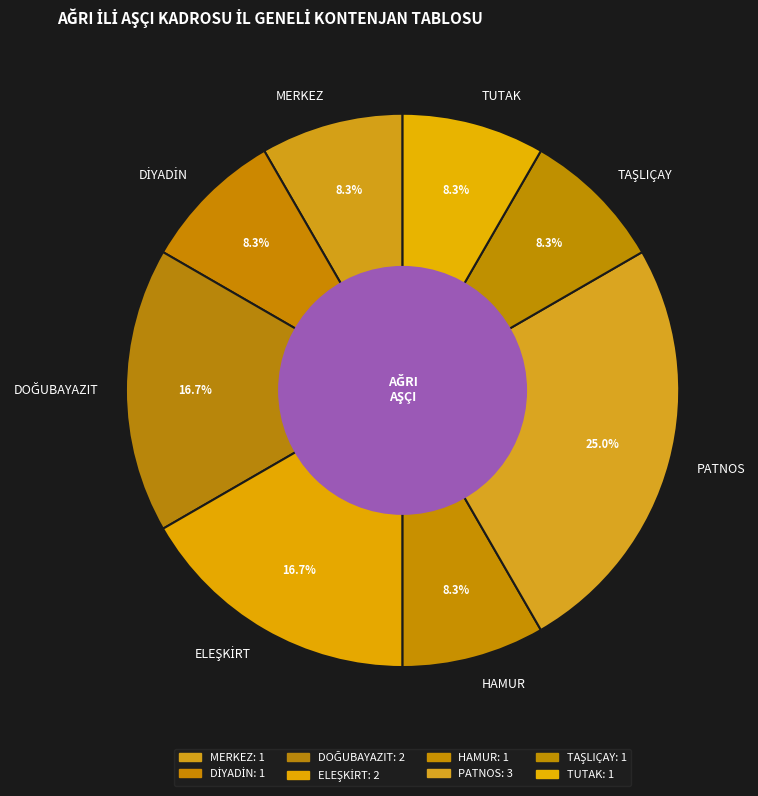

Which has a higher value, HAMUR or PATNOS?

PATNOS